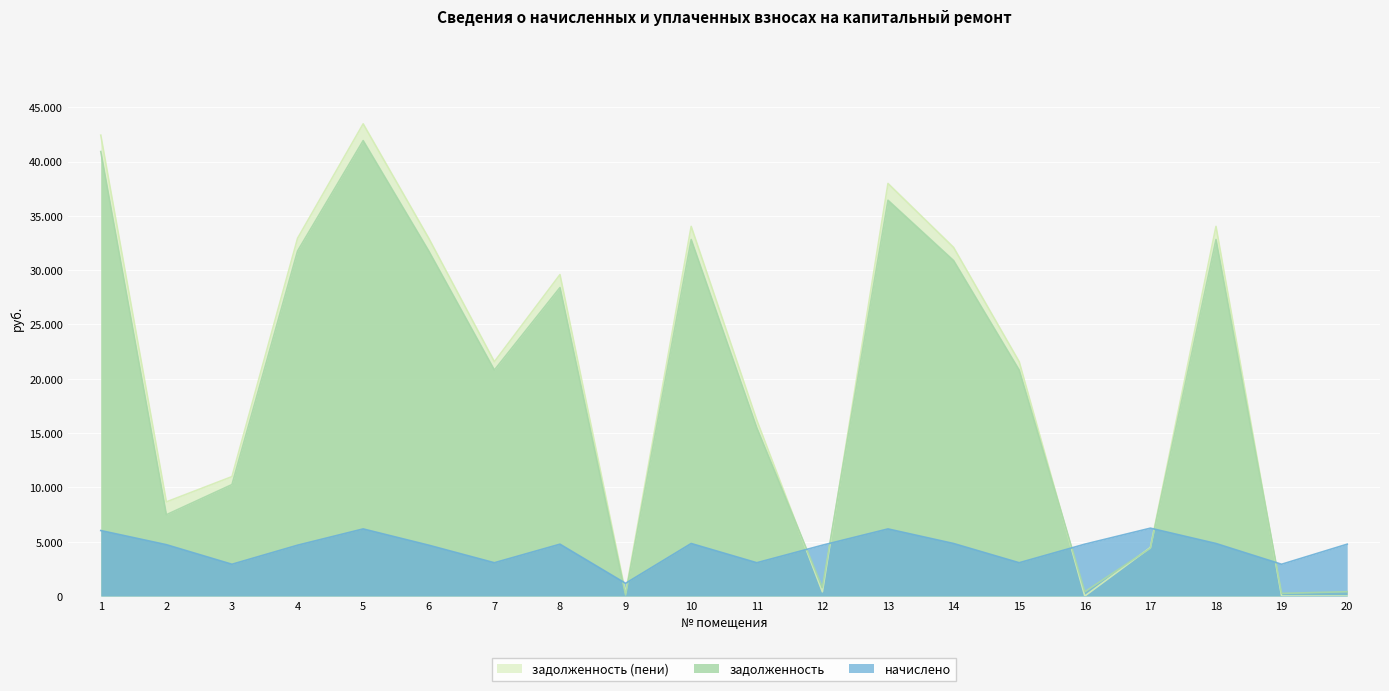

What is the difference between the задолженность values at 19 and 9?

146.2